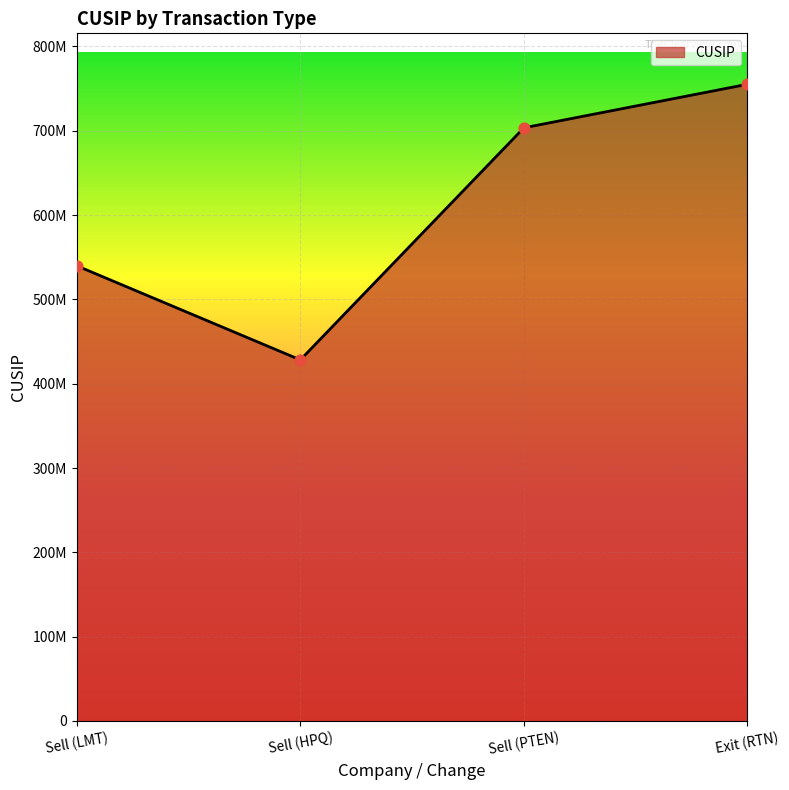

What is the ratio of the value at Sell (HPQ) to the value at Sell (PTEN)?

0.6